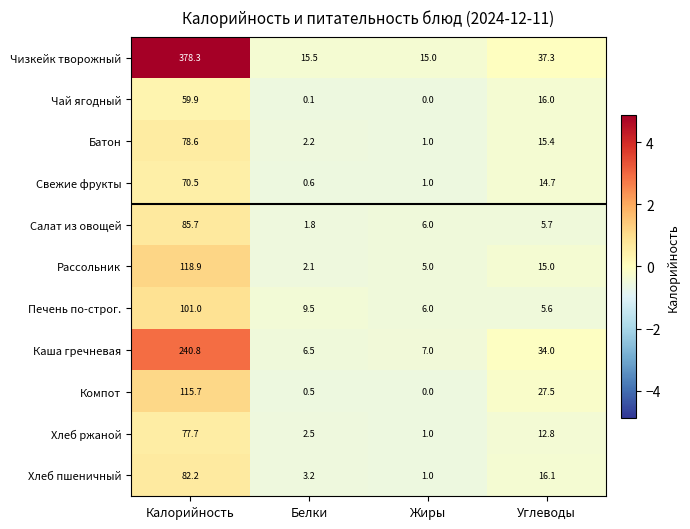

Which label corresponds to the smallest value in the chart?

Жиры